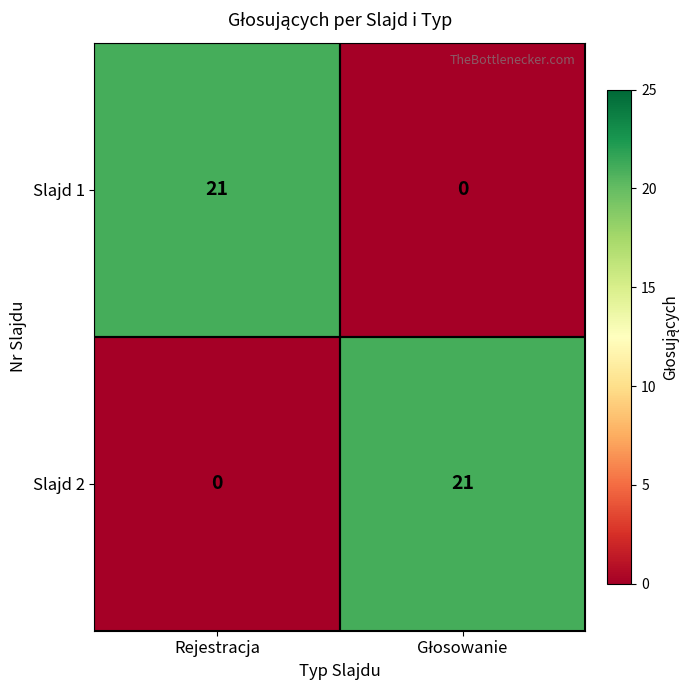

Reading right to left, list all the values displayed in this chart.

Slajd 1: 0	21
Slajd 2: 21	0